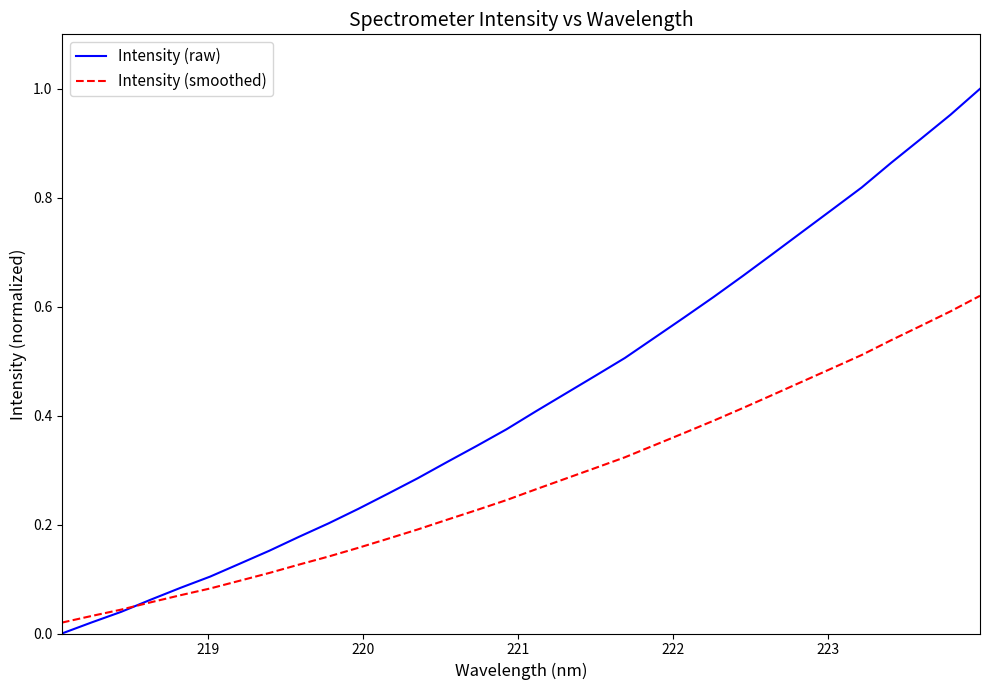

Rank the series by their average value, from highest to lowest.

Intensity (raw), Intensity (smoothed)